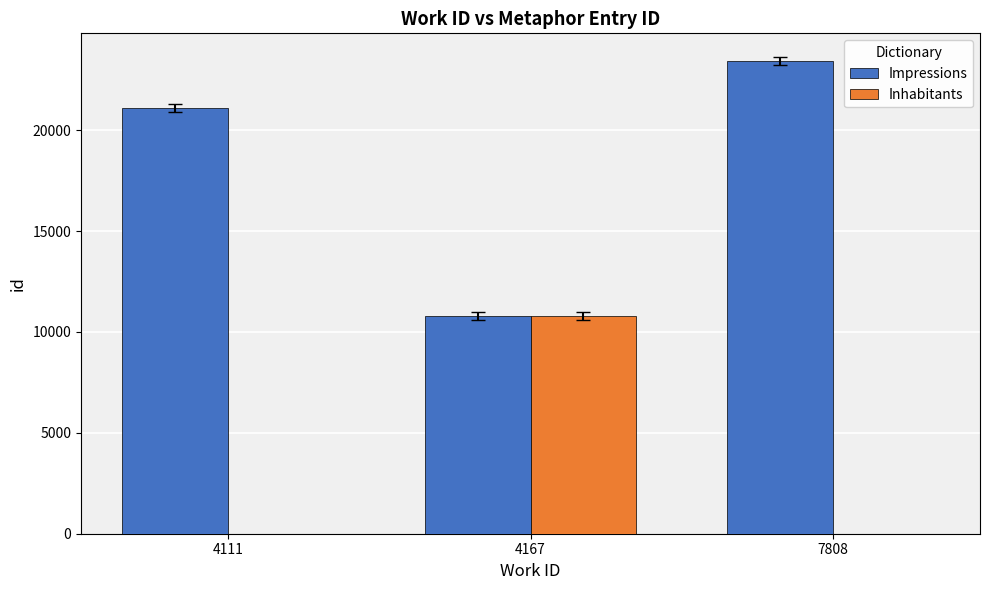

How many groups of bars are there?

3